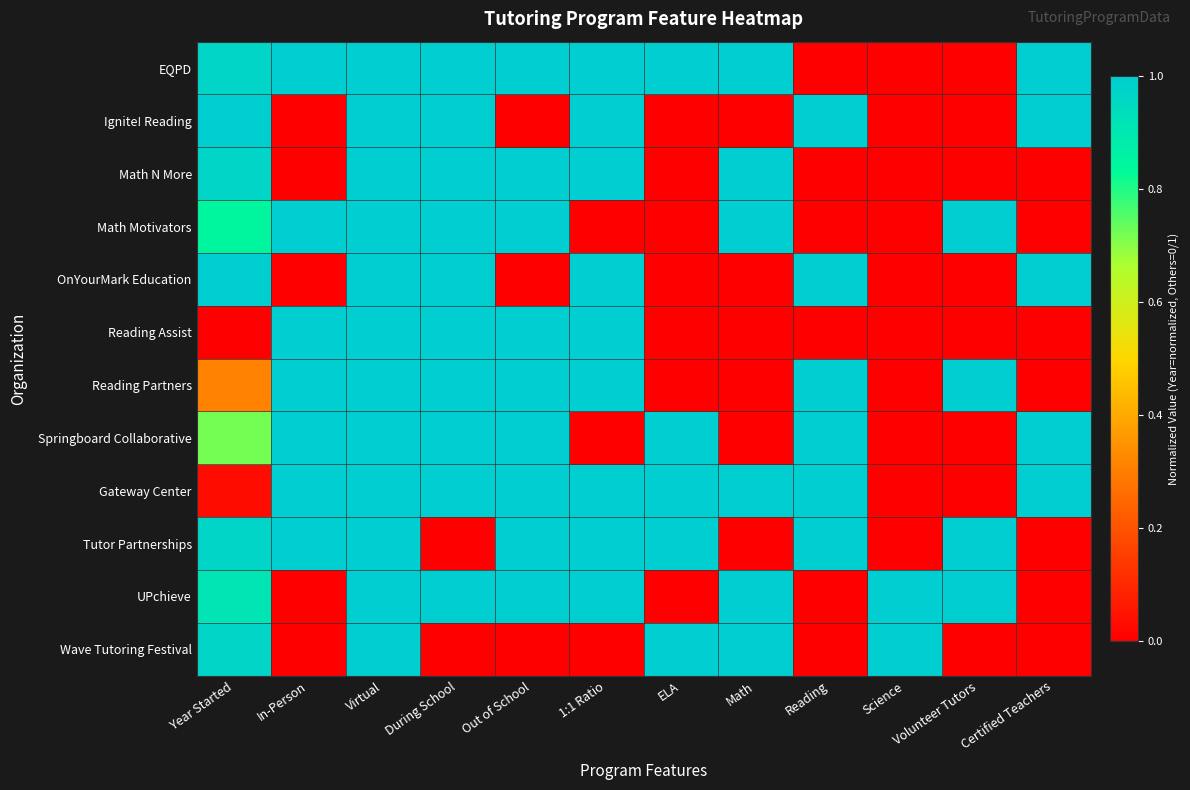

Reading right to left, what are all the values shown in this chart?

EQPD: Certified Teachers=1.0	Volunteer Tutors=0.0	Science=0.0	Reading=0.0	Math=1.0	ELA=1.0	1:1 Ratio=1.0	Out of School=1.0	During School=1.0	Virtual=1.0	In-Person=1.0	Year Started=1.0
Ignite! Reading: Certified Teachers=1.0	Volunteer Tutors=0.0	Science=0.0	Reading=1.0	Math=0.0	ELA=0.0	1:1 Ratio=1.0	Out of School=0.0	During School=1.0	Virtual=1.0	In-Person=0.0	Year Started=1.0
Math N More: Certified Teachers=0.0	Volunteer Tutors=0.0	Science=0.0	Reading=0.0	Math=1.0	ELA=0.0	1:1 Ratio=1.0	Out of School=1.0	During School=1.0	Virtual=1.0	In-Person=0.0	Year Started=1.0
Math Motivators: Certified Teachers=0.0	Volunteer Tutors=1.0	Science=0.0	Reading=0.0	Math=1.0	ELA=0.0	1:1 Ratio=0.0	Out of School=1.0	During School=1.0	Virtual=1.0	In-Person=1.0	Year Started=0.8
OnYourMark Education: Certified Teachers=1.0	Volunteer Tutors=0.0	Science=0.0	Reading=1.0	Math=0.0	ELA=0.0	1:1 Ratio=1.0	Out of School=0.0	During School=1.0	Virtual=1.0	In-Person=0.0	Year Started=1.0
Reading Assist: Certified Teachers=0.0	Volunteer Tutors=0.0	Science=0.0	Reading=0.0	Math=0.0	ELA=0.0	1:1 Ratio=1.0	Out of School=1.0	During School=1.0	Virtual=1.0	In-Person=1.0	Year Started=0.0
Reading Partners: Certified Teachers=0.0	Volunteer Tutors=1.0	Science=0.0	Reading=1.0	Math=0.0	ELA=0.0	1:1 Ratio=1.0	Out of School=1.0	During School=1.0	Virtual=1.0	In-Person=1.0	Year Started=0.3
Springboard Collaborative: Certified Teachers=1.0	Volunteer Tutors=0.0	Science=0.0	Reading=1.0	Math=0.0	ELA=1.0	1:1 Ratio=0.0	Out of School=1.0	During School=1.0	Virtual=1.0	In-Person=1.0	Year Started=0.7
Gateway Center: Certified Teachers=1.0	Volunteer Tutors=0.0	Science=0.0	Reading=1.0	Math=1.0	ELA=1.0	1:1 Ratio=1.0	Out of School=1.0	During School=1.0	Virtual=1.0	In-Person=1.0	Year Started=0.0
Tutor Partnerships: Certified Teachers=0.0	Volunteer Tutors=1.0	Science=0.0	Reading=1.0	Math=0.0	ELA=1.0	1:1 Ratio=1.0	Out of School=1.0	During School=0.0	Virtual=1.0	In-Person=1.0	Year Started=1.0
UPchieve: Certified Teachers=0.0	Volunteer Tutors=1.0	Science=1.0	Reading=0.0	Math=1.0	ELA=0.0	1:1 Ratio=1.0	Out of School=1.0	During School=1.0	Virtual=1.0	In-Person=0.0	Year Started=0.9
Wave Tutoring Festival: Certified Teachers=0.0	Volunteer Tutors=0.0	Science=1.0	Reading=0.0	Math=1.0	ELA=1.0	1:1 Ratio=0.0	Out of School=0.0	During School=0.0	Virtual=1.0	In-Person=0.0	Year Started=1.0